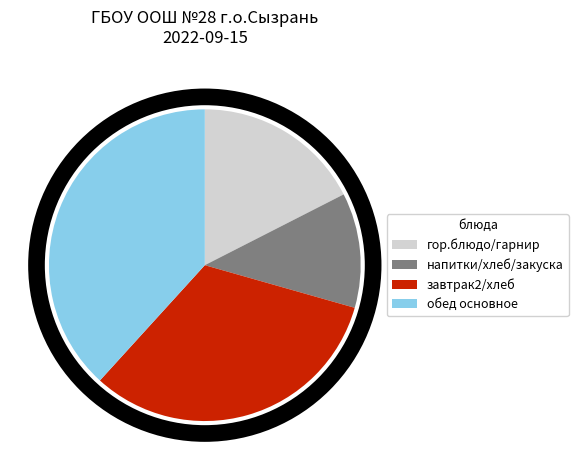

How many segments does this pie chart have?

4